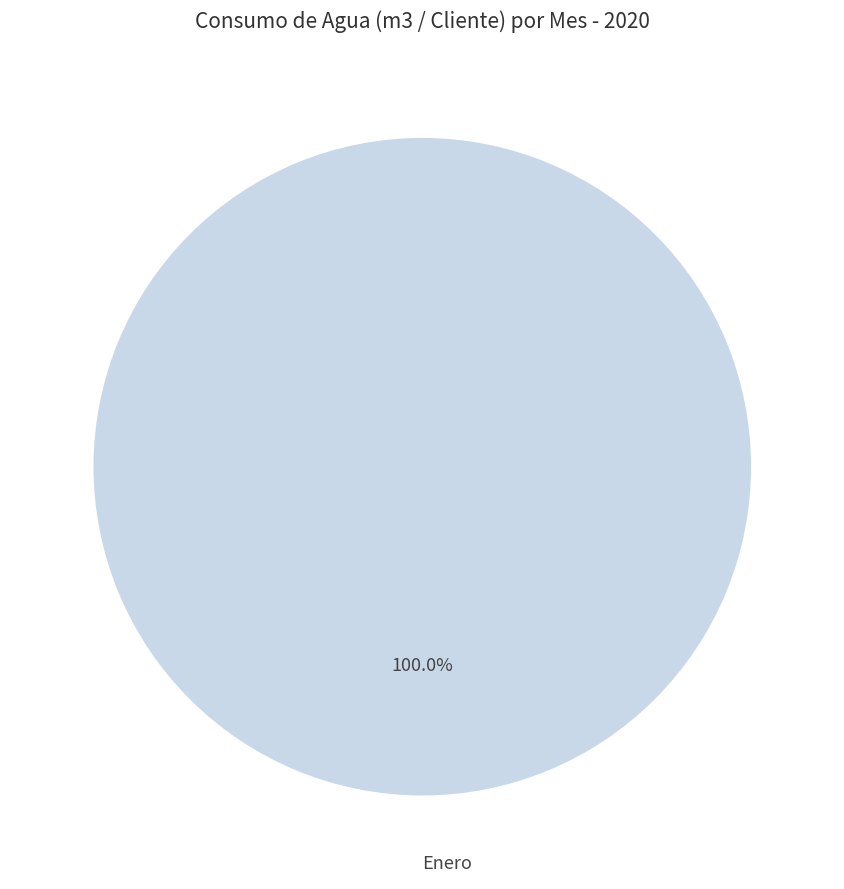

Is there a majority slice in this chart?

Yes